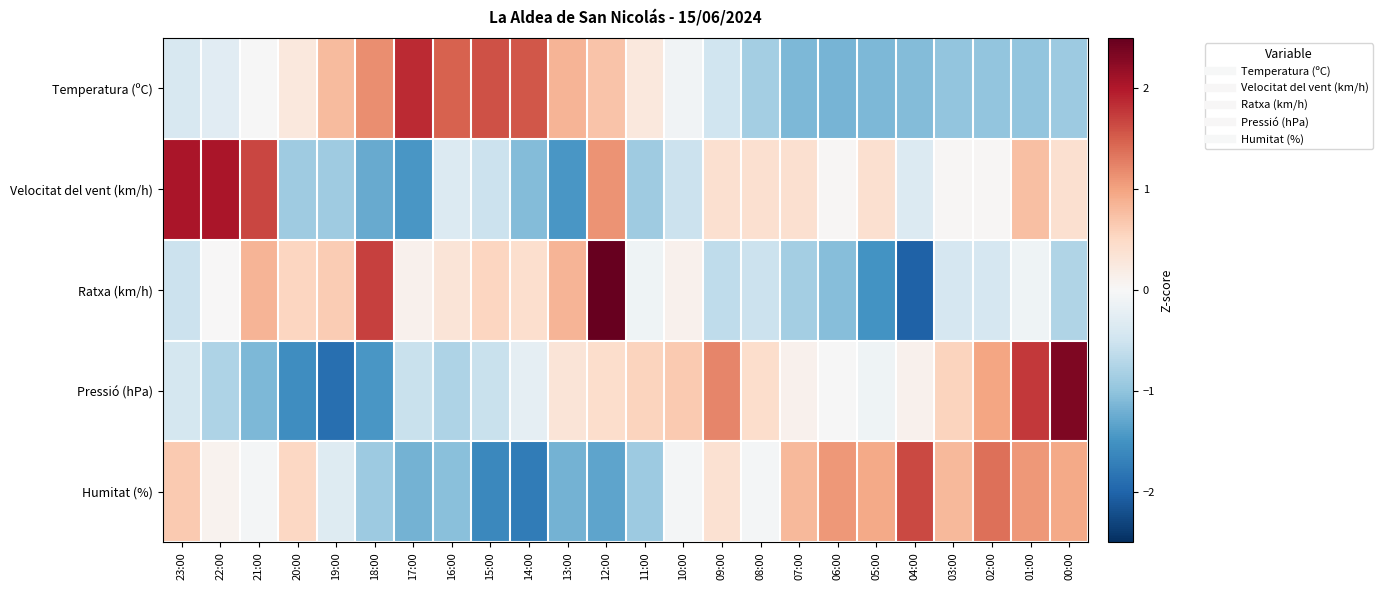

What is the smallest value displayed?

-2.0